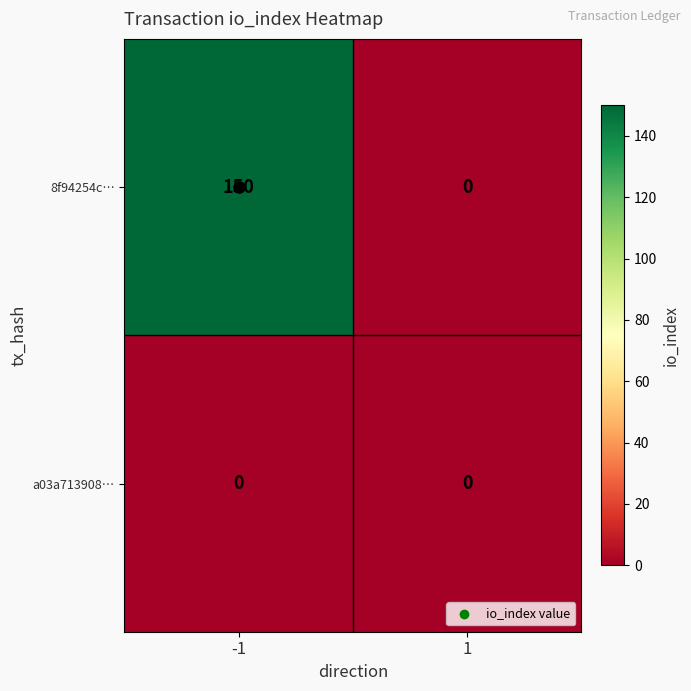

What is the difference between the maximum and minimum values in the 8f94254c… series?

150